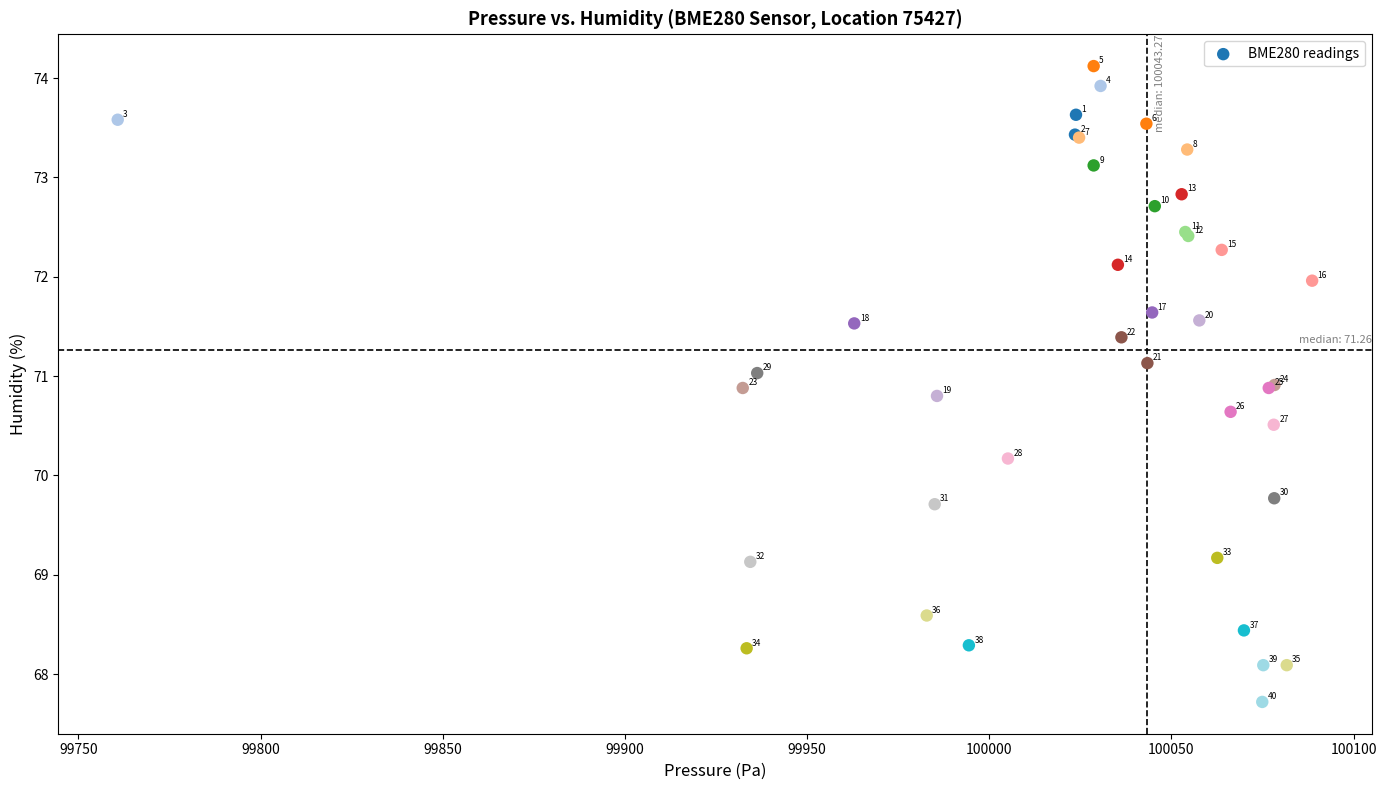

What Y value in the scatter plot is closest to 70?

70.2